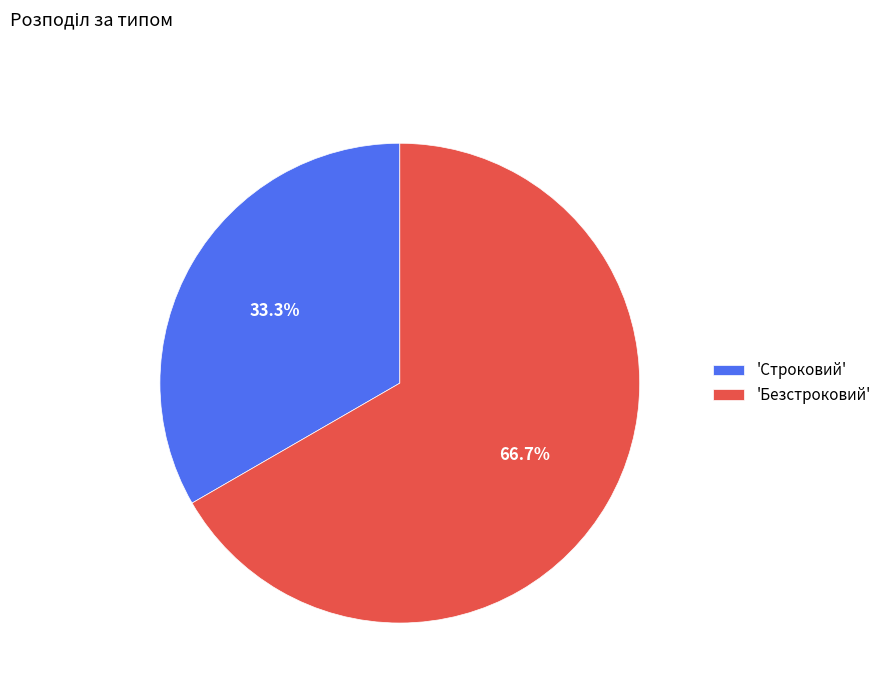

Combined, do 'Строковий' and 'Безстроковий' account for over 50%?

Yes